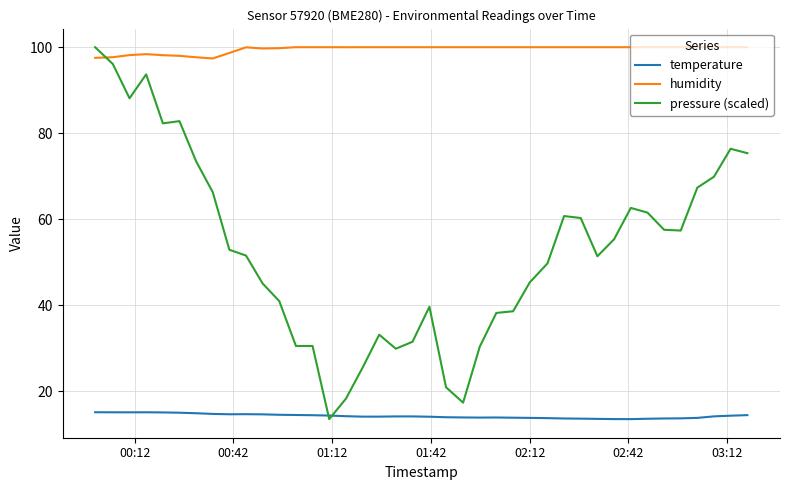

What is the sum of all pressure (scaled) values?

2120.9